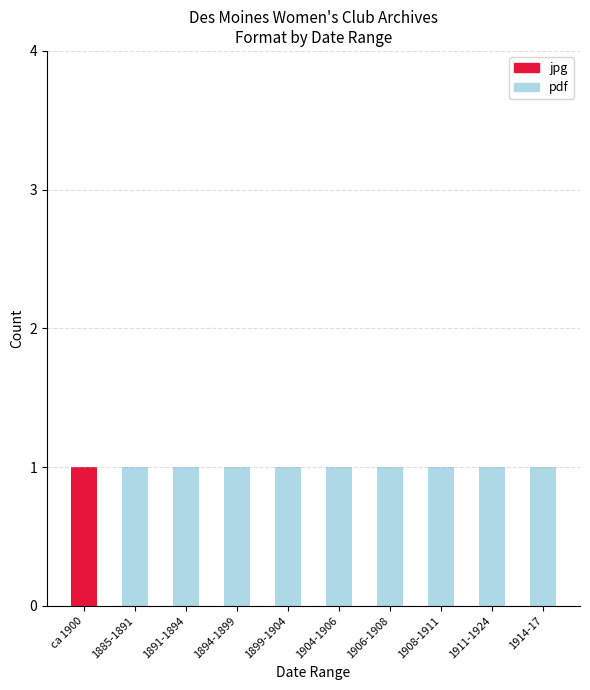

Reading left to right, transcribe the values for jpg.

ca 1900=1	1885-1891=0	1891-1894=0	1894-1899=0	1899-1904=0	1904-1906=0	1906-1908=0	1908-1911=0	1911-1924=0	1914-17=0